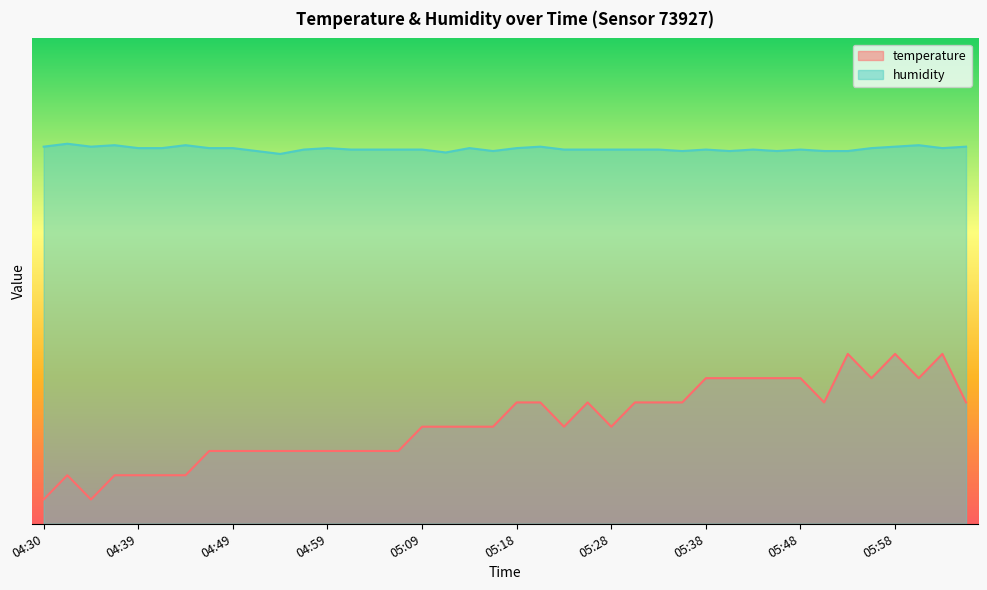

True or false: humidity and temperature cross at least once.

False